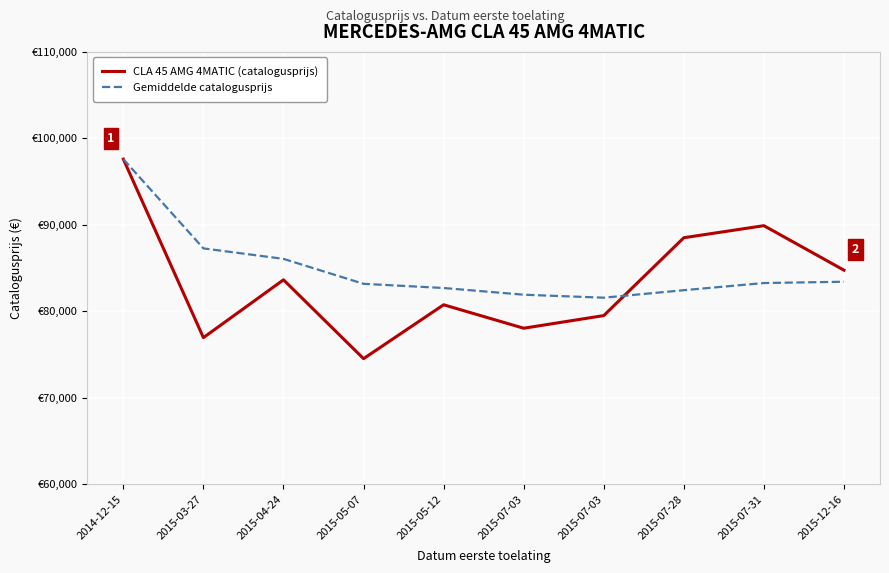

What is the sum of the CLA 45 AMG 4MATIC (catalogusprijs) values at 2015-07-03 and 2014-12-15?

175652.0